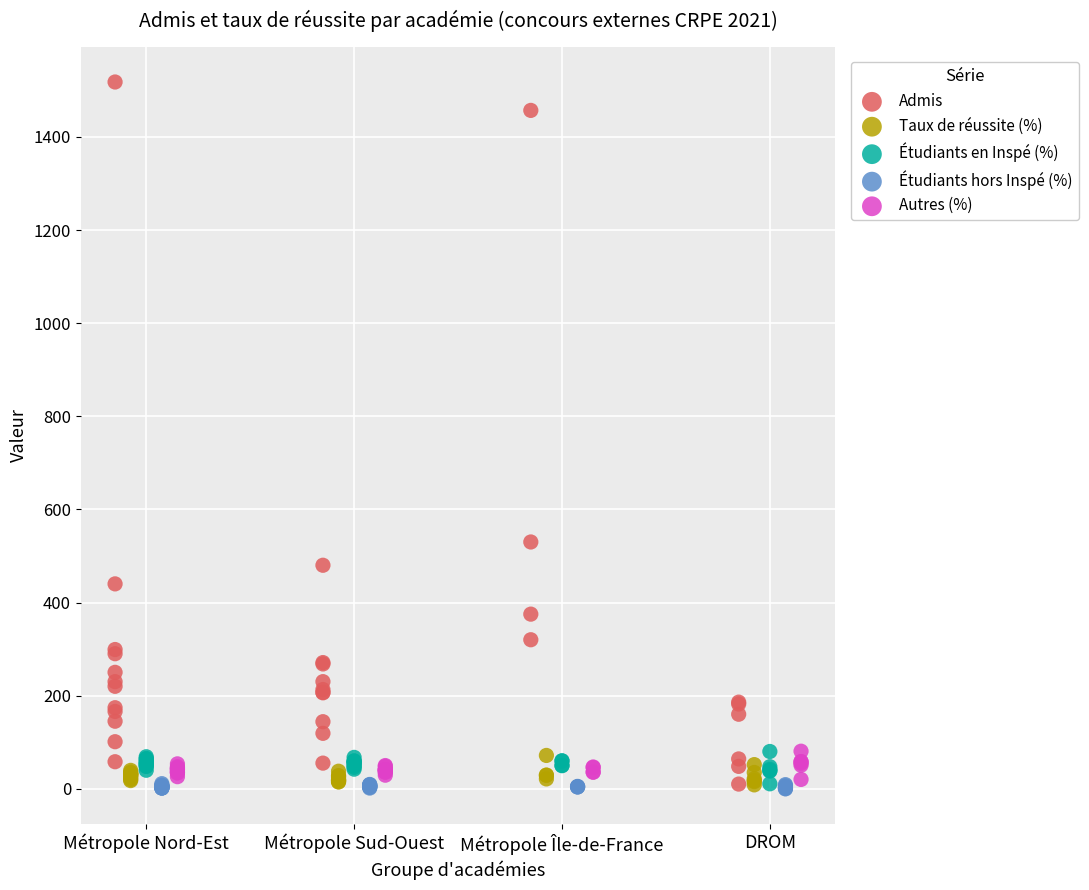

Which series reaches the maximum Y coordinate?

Admis